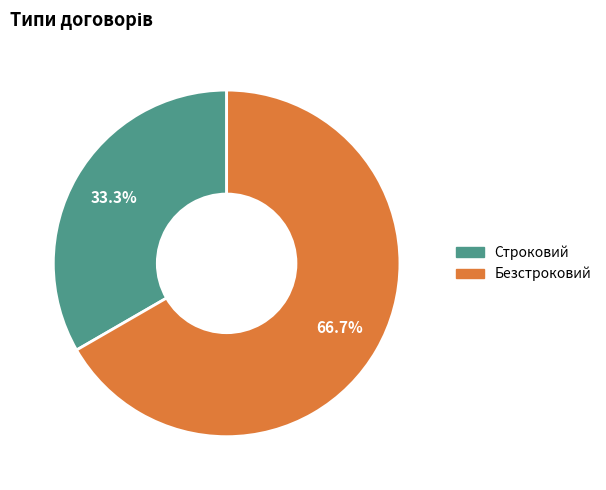

Which slice represents more than half of the pie?

Безстроковий